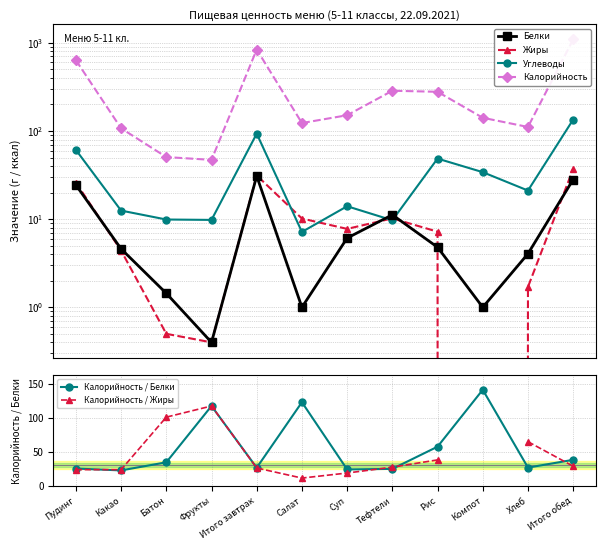

At which label does Калорийность / Белки reach its peak?

Компот